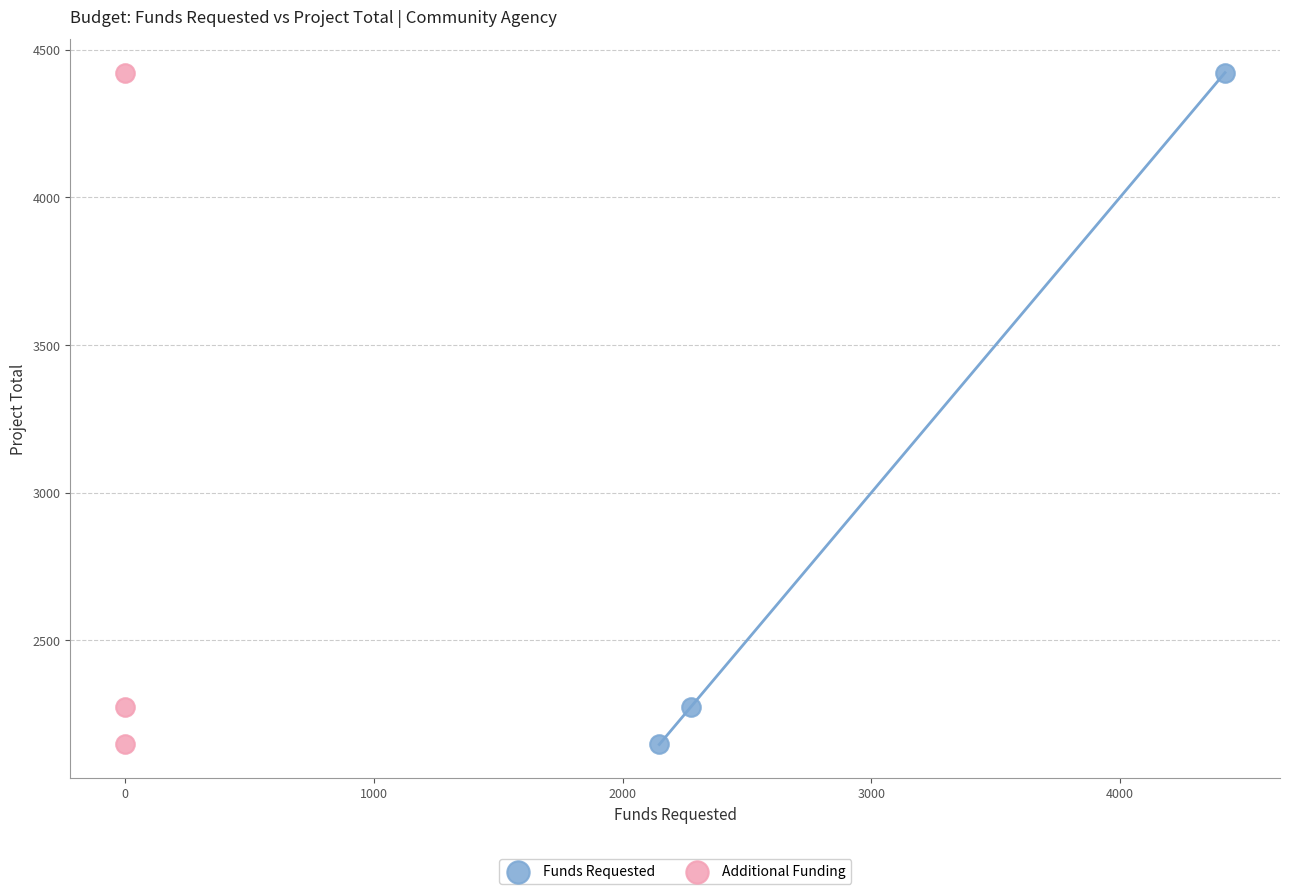

What are all the series names shown in the legend?

Funds Requested, Additional Funding